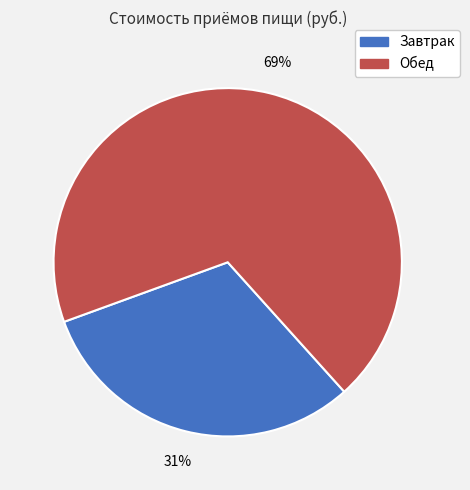

Combined, do Обед and Завтрак account for over 50%?

Yes